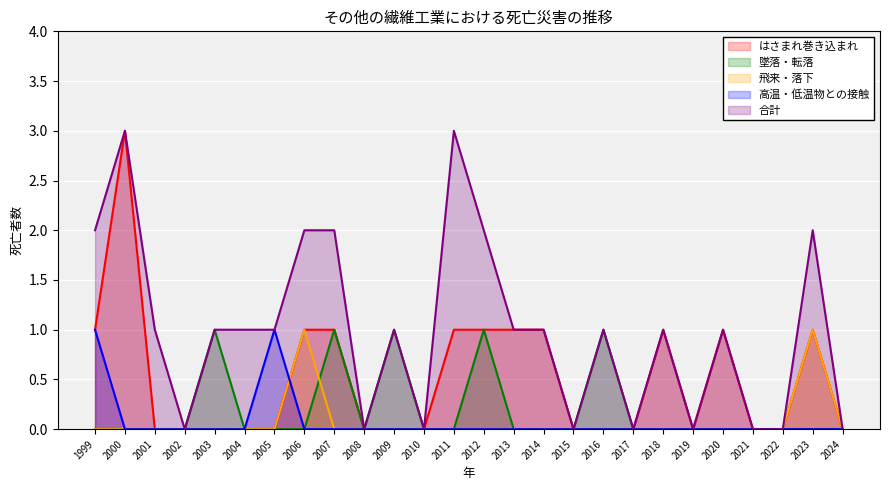

True or false: 合計 and 飛来・落下 intersect in this chart.

False